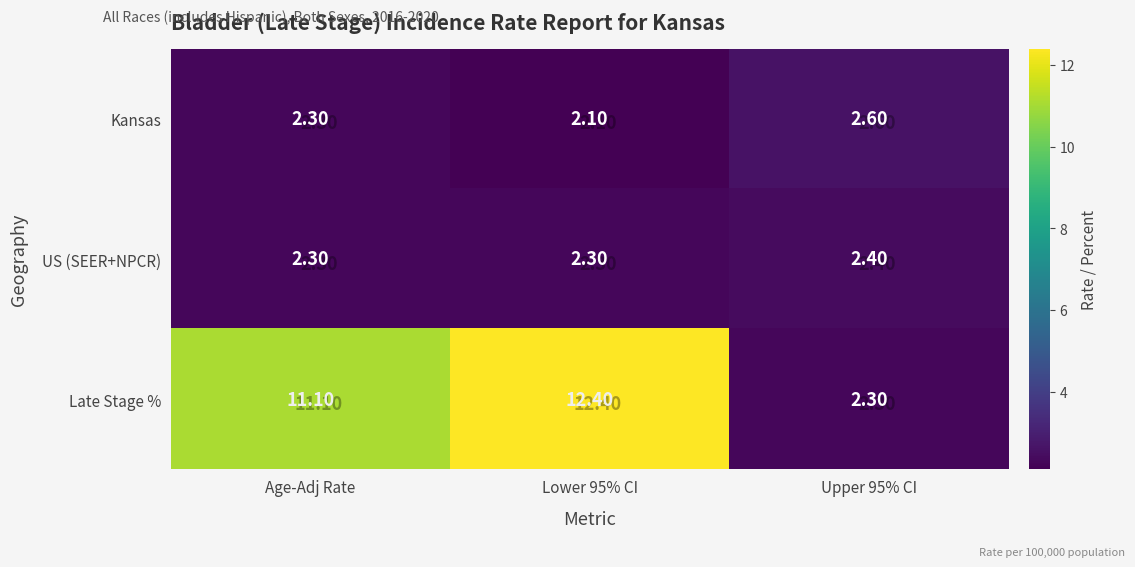

Which series has the largest total across all categories?

Late Stage %